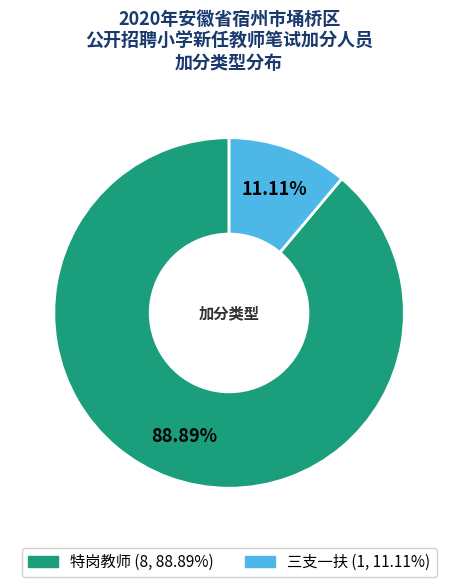

What percentage is the 三支一扶 slice, to the nearest percent?

11%